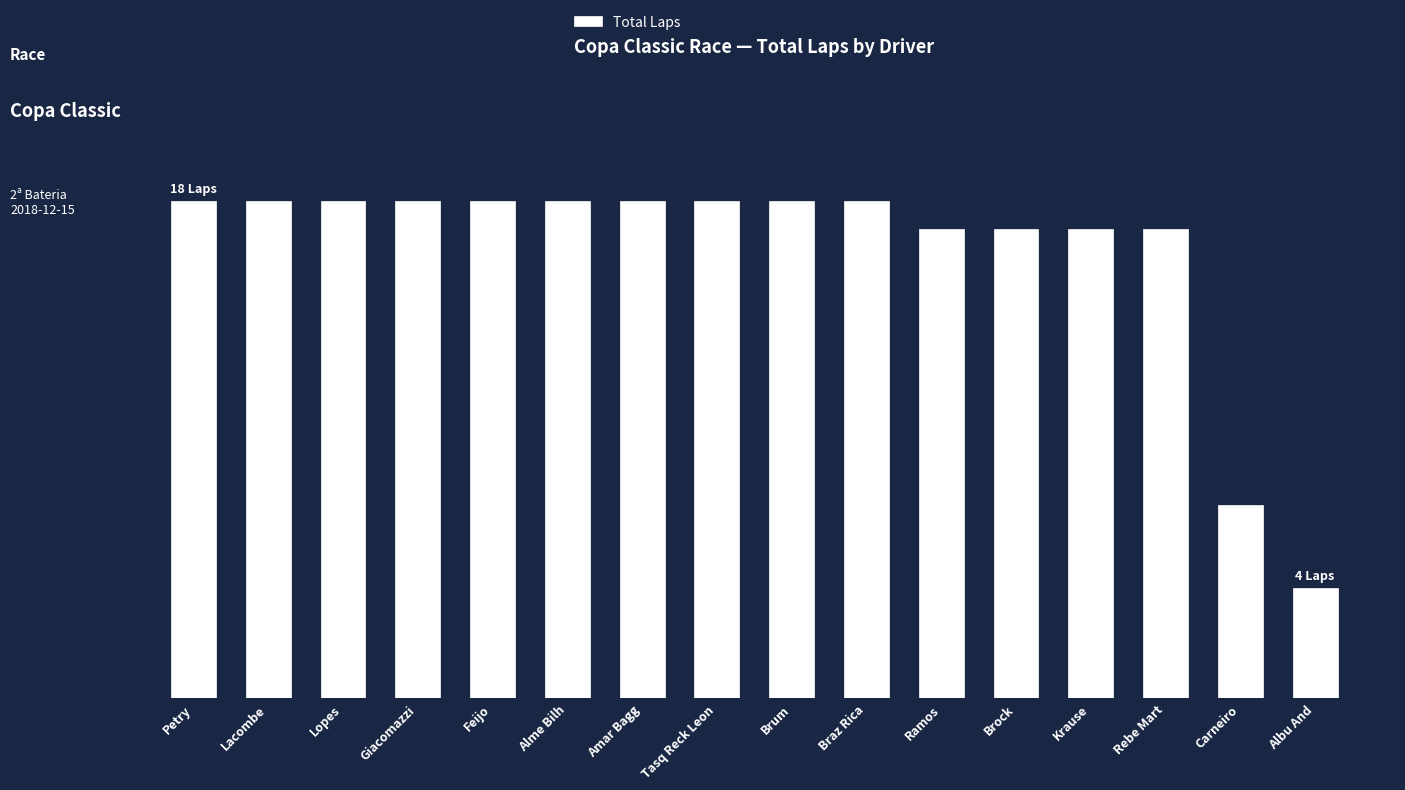

Which category has the highest value across all series?

Petry